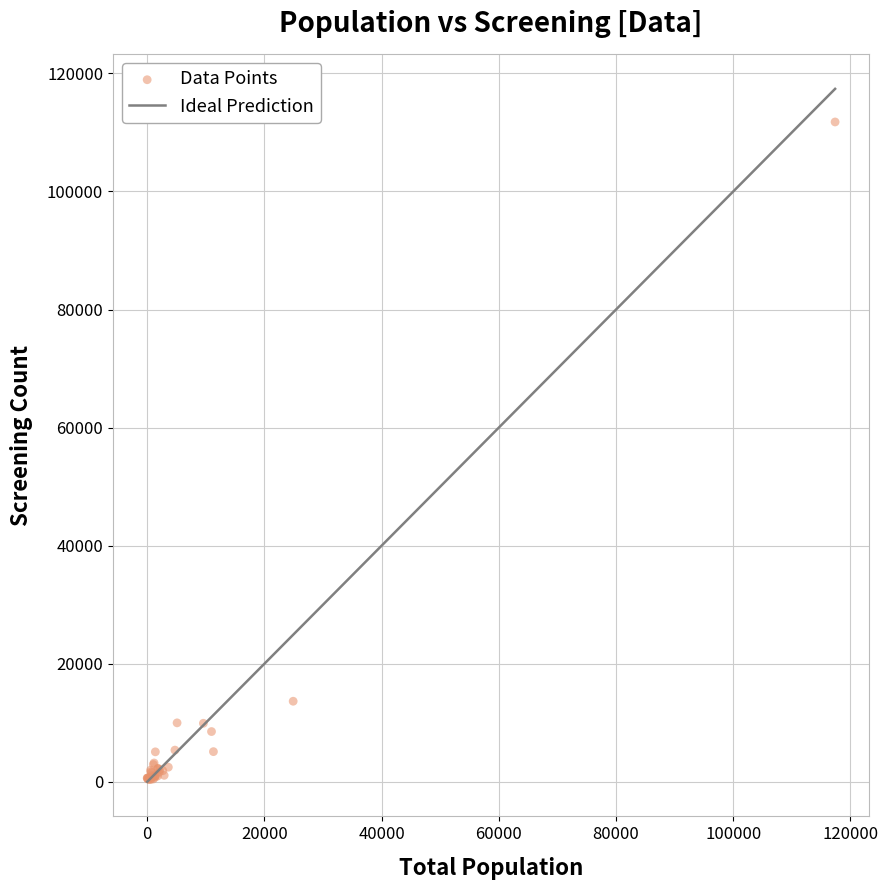

What Y value in the scatter plot is closest to 56085?

13659